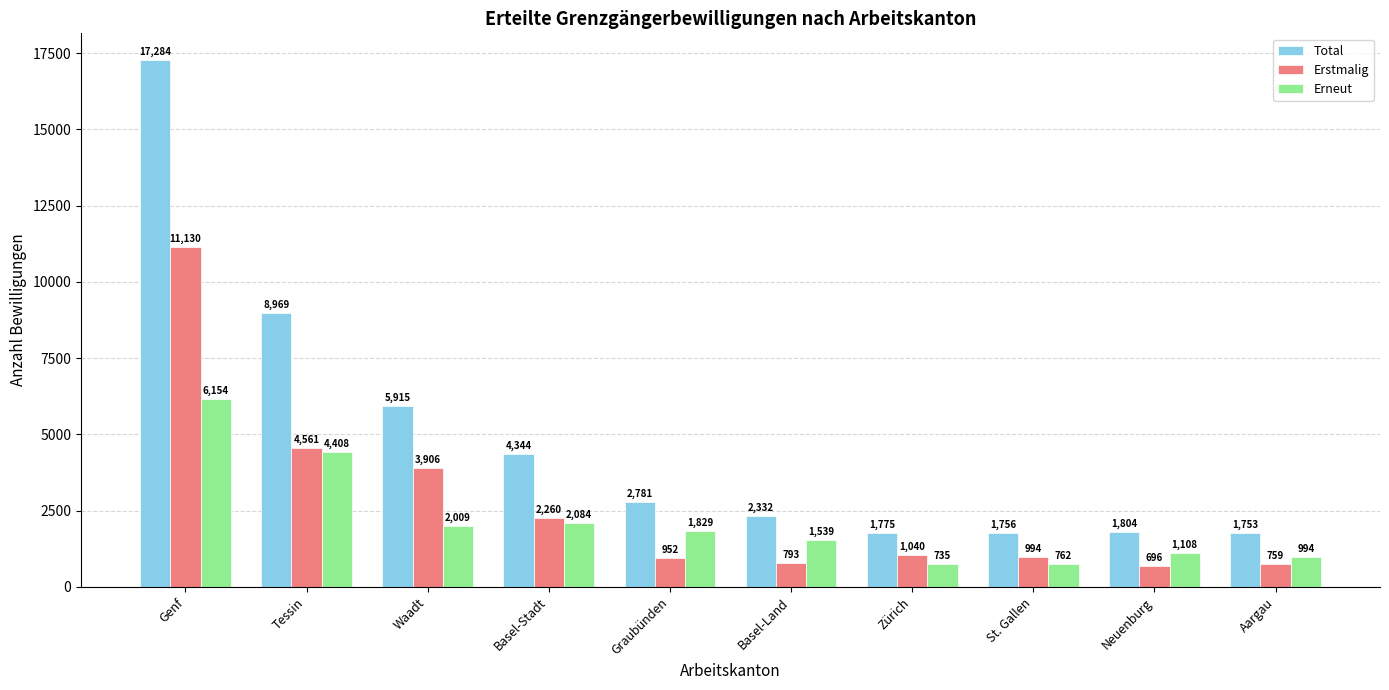

What is the maximum value for Total?

17284